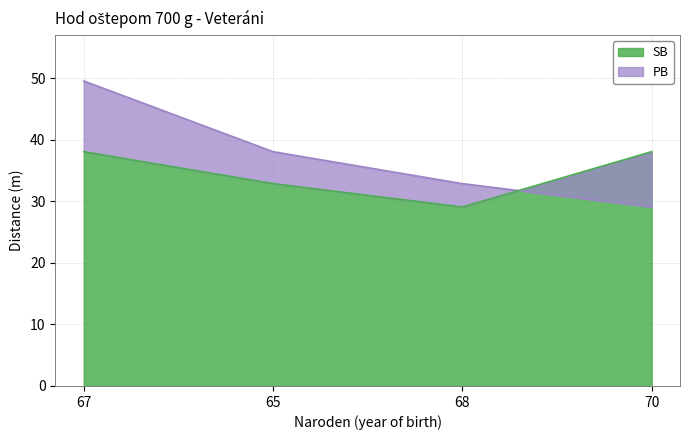

At which category does the chart reach its peak across all series?

67